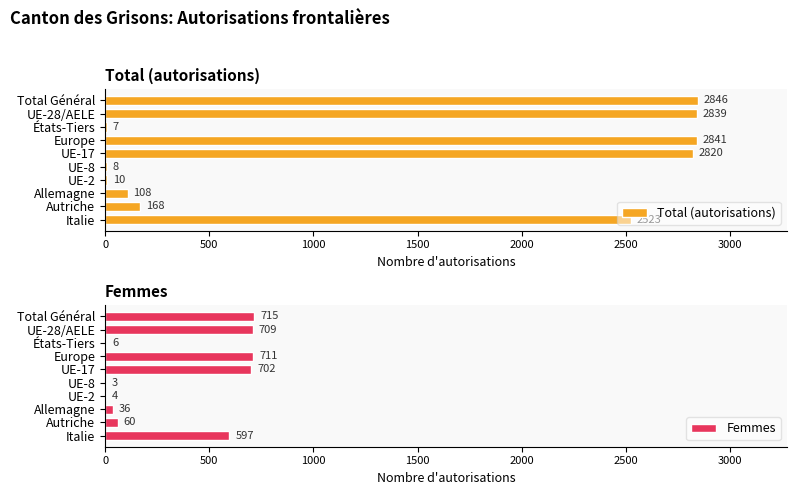

Which category has the highest value in the Total (autorisations) series?

Total Général